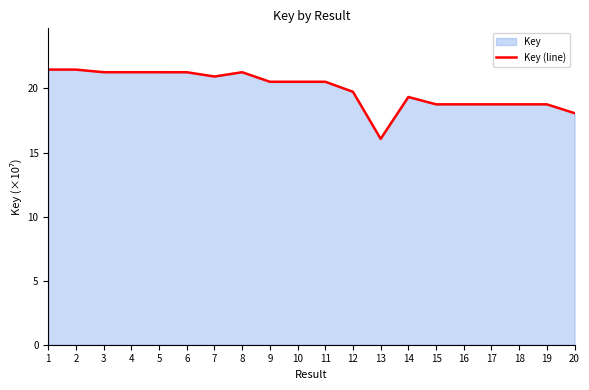

True or false: the data shows 18.8 at 16.

True